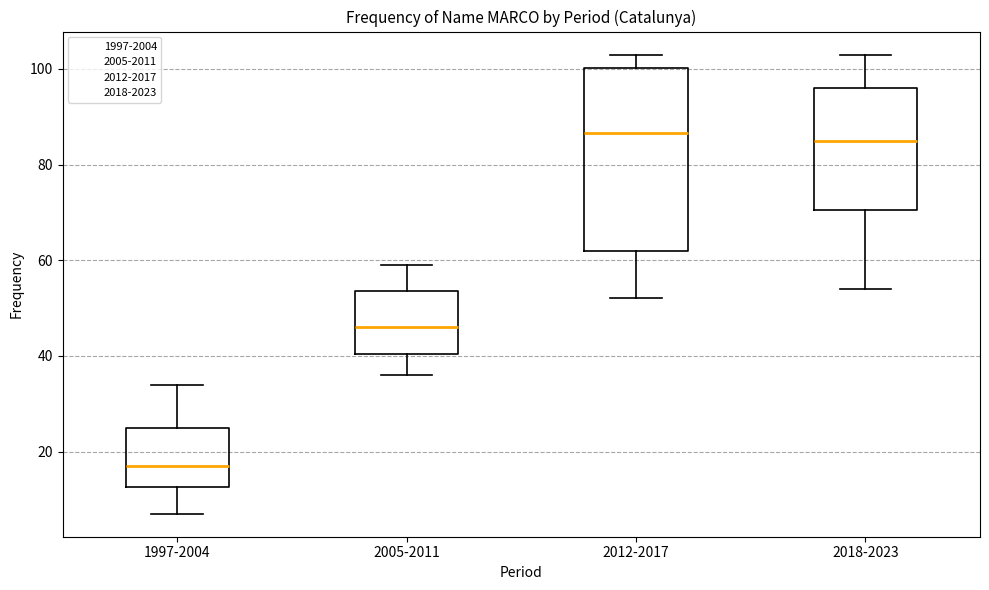

Reading left to right, read every box against the y-axis: the position of its median line, the range the box covers, and the ends of its whiskers. The values are not printed on the chart, so give them approximately, as read against the axis.

1997-2004: median 18, box 12 to 26, whiskers 8 to 34
2005-2011: median 46, box 40 to 54, whiskers 36 to 60
2012-2017: median 86, box 62 to 100, whiskers 52 to 104
2018-2023: median 86, box 70 to 96, whiskers 54 to 104